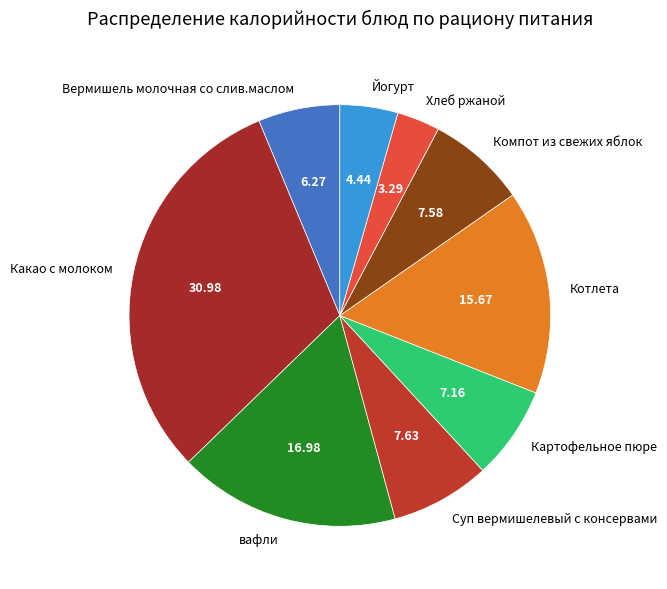

Approximately how many times larger is the value at Компот из свежих яблок compared to Йогурт?

1.7